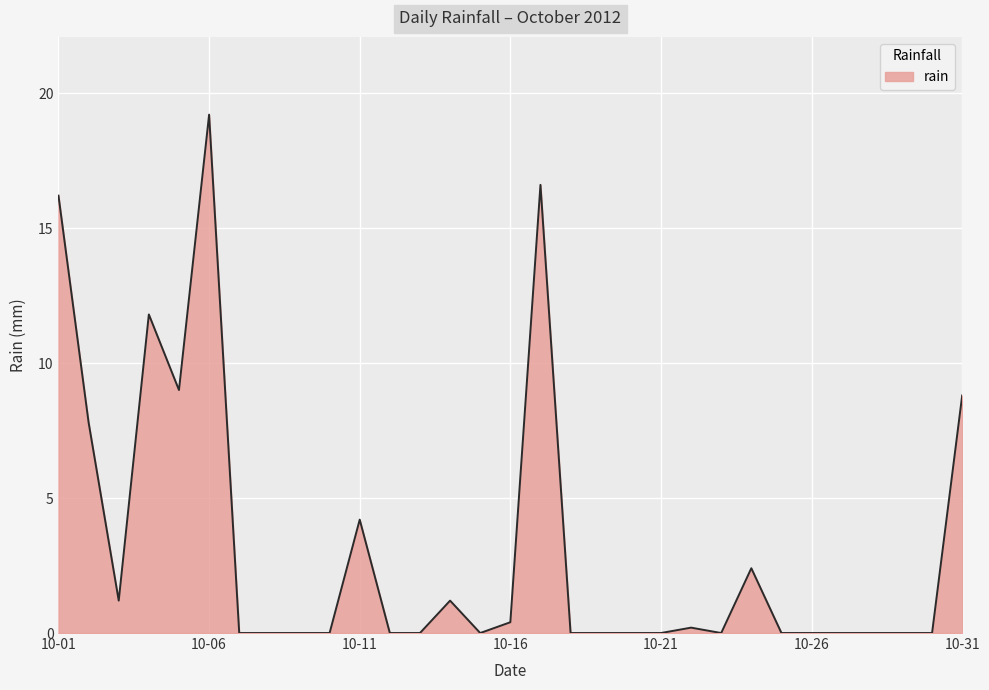

How many lines are shown in the chart?

1